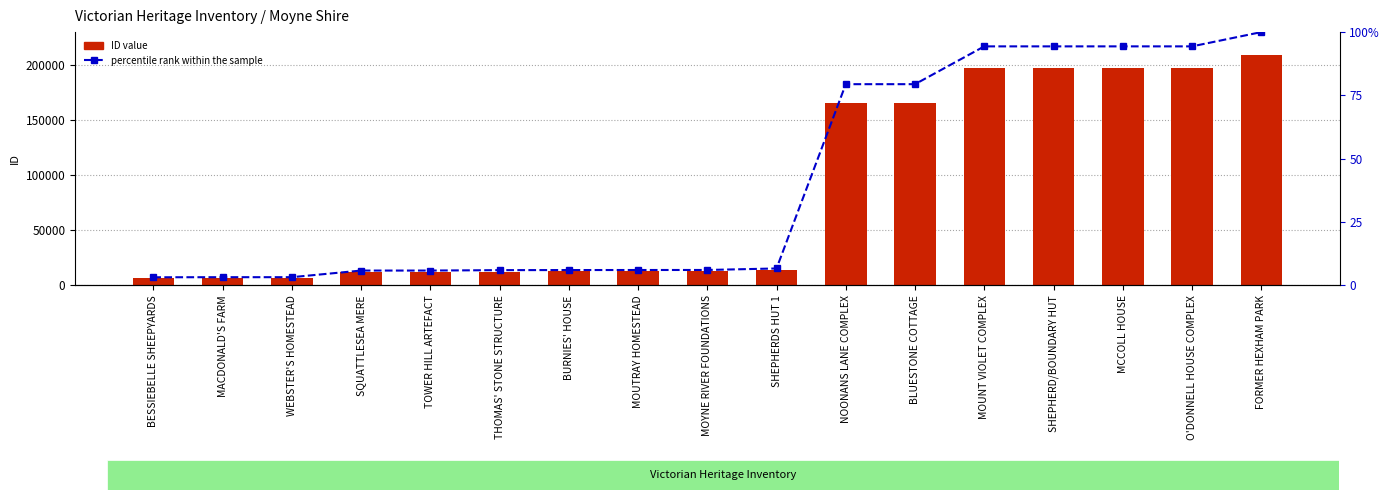

Where does the ID series first go above 12726?

SHEPHERDS HUT 1